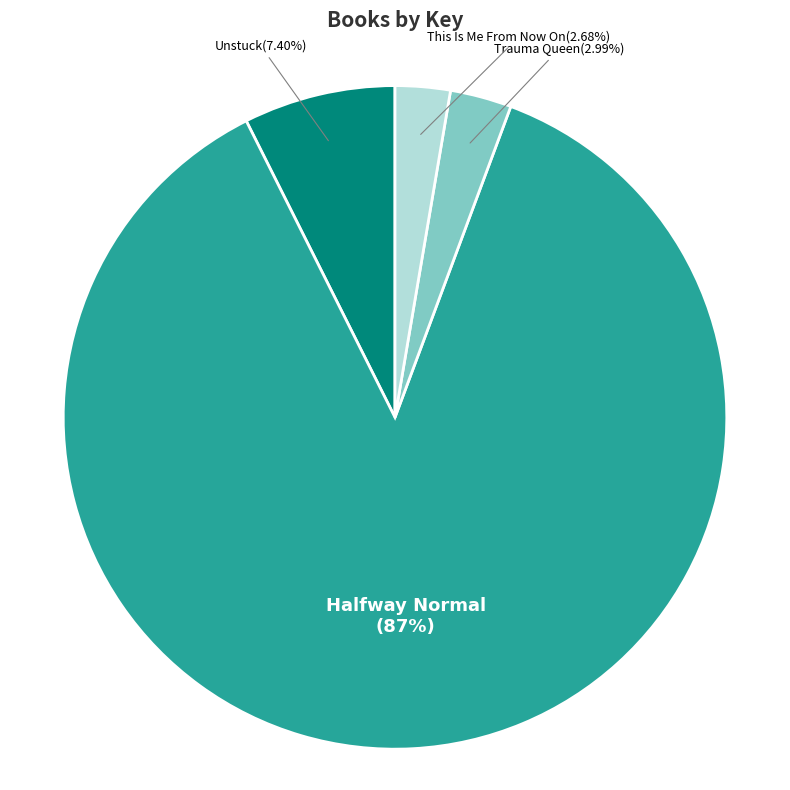

Count the number of slices in the pie.

4